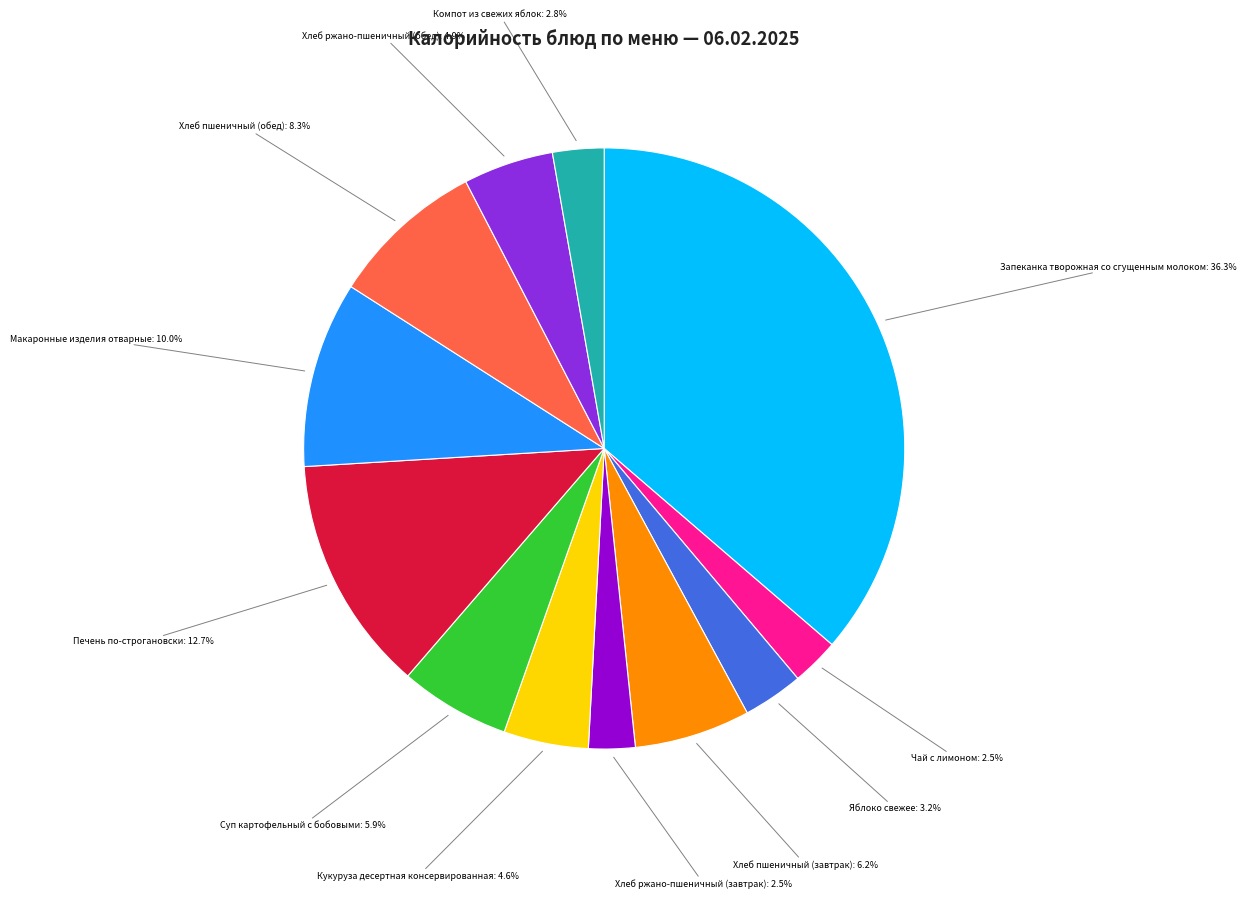

Which slice is the largest?

Запеканка творожная со сгущенным молоком